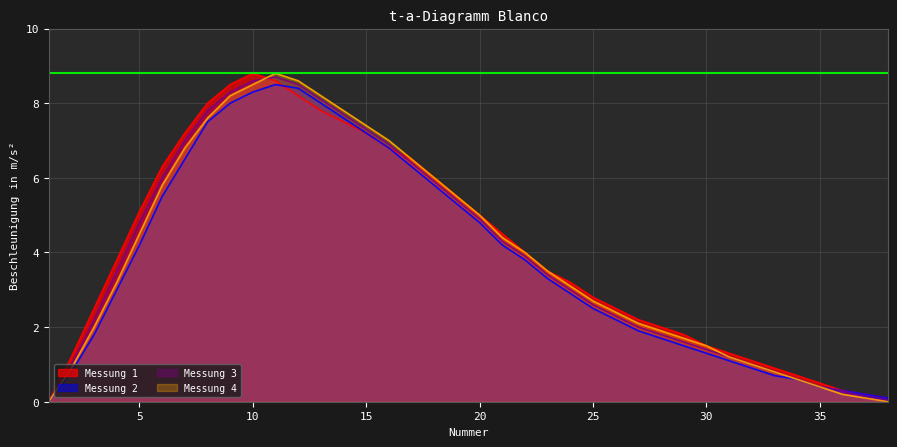

What is the value of the Messung 1 point at the 23rd from the left?

3.5